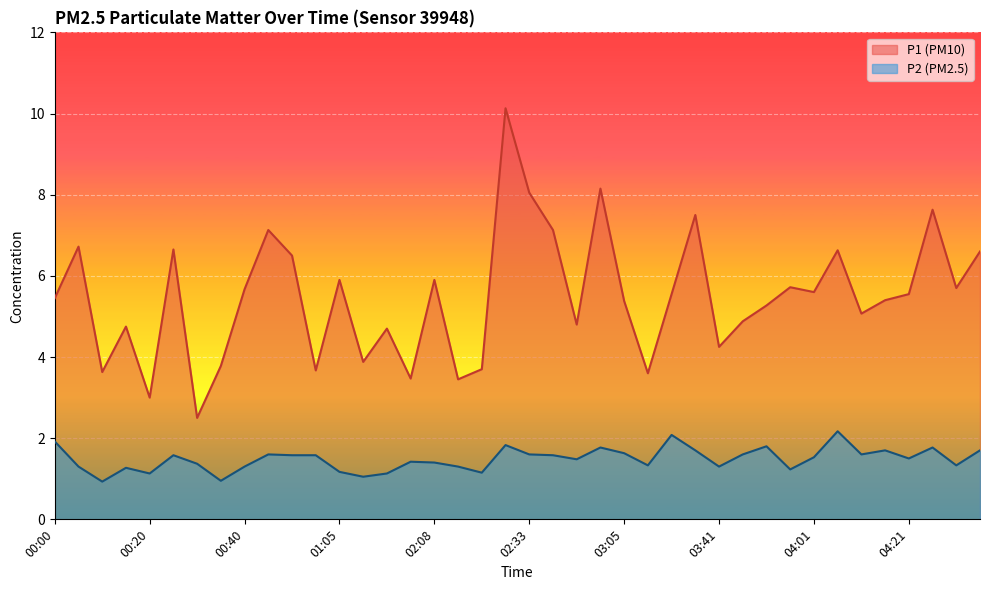

Which series has the largest range (max minus min)?

P1 (PM10)